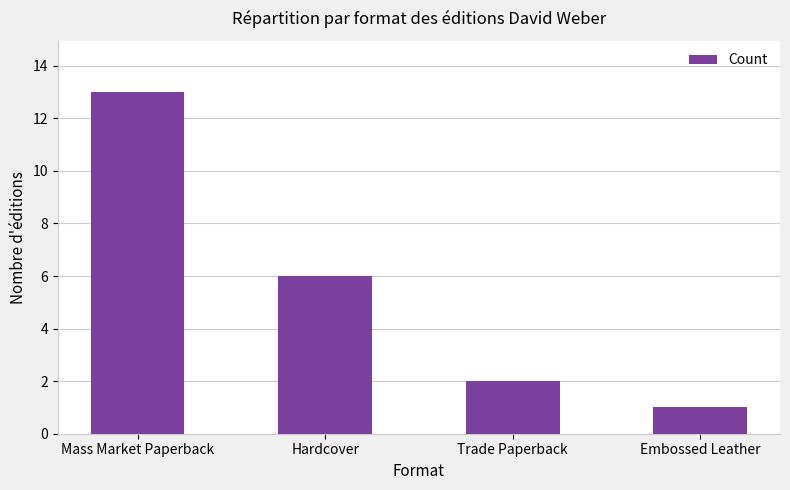

List the labels in order of value, largest first.

Mass Market Paperback, Hardcover, Trade Paperback, Embossed Leather